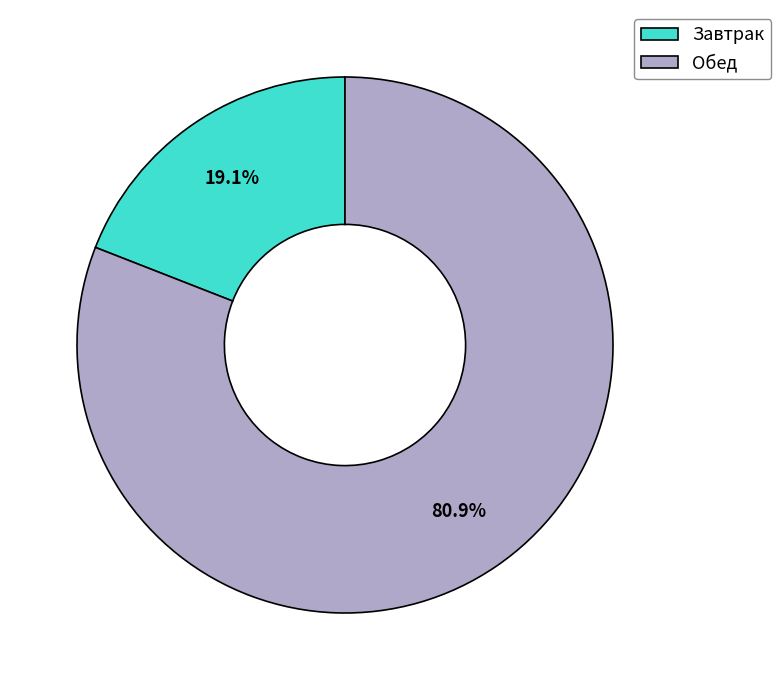

How many segments does this pie chart have?

2